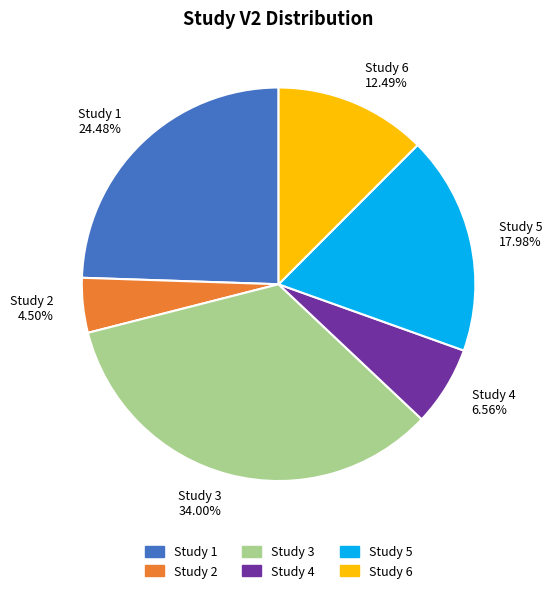

Rank the categories by value from lowest to highest.

Study 2 4.50%, Study 4 6.56%, Study 6 12.49%, Study 5 17.98%, Study 1 24.48%, Study 3 34.00%